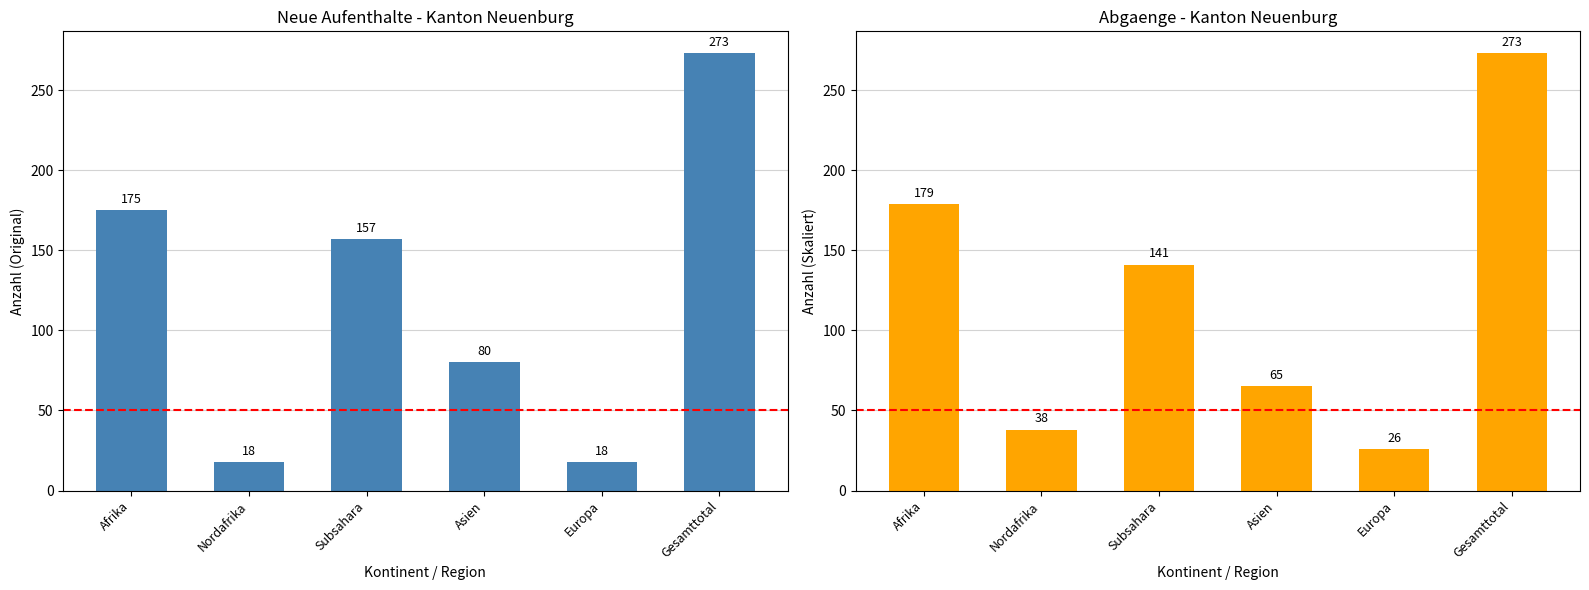

Which series has the largest range (max minus min)?

Total Eintritte (col_1)